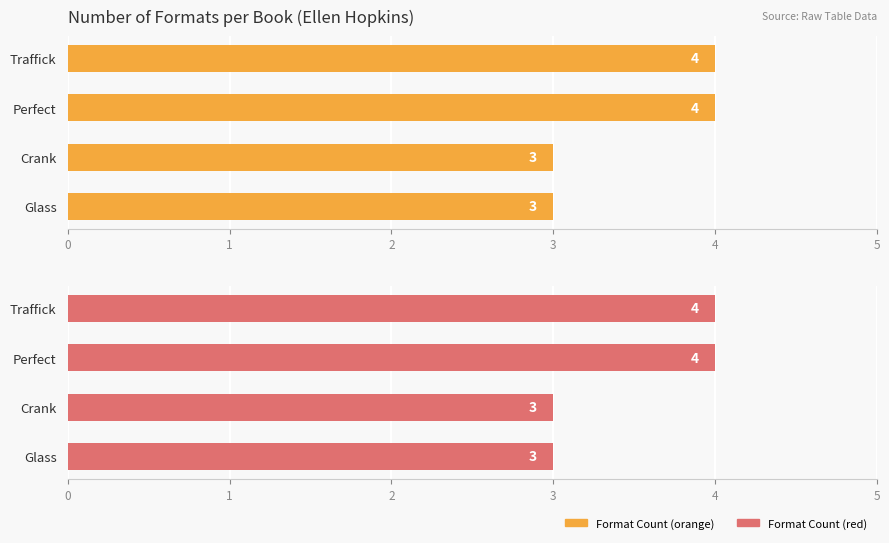

What is the value of the 3rd bar from the left?

3